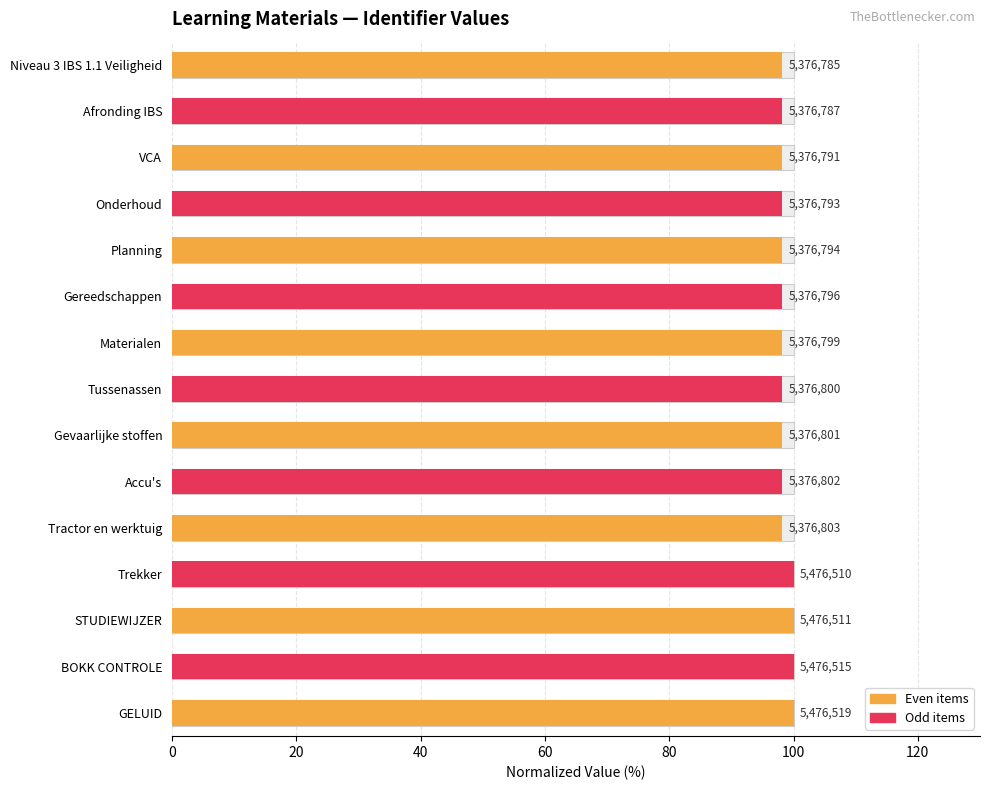

How many bars are there in total?

15